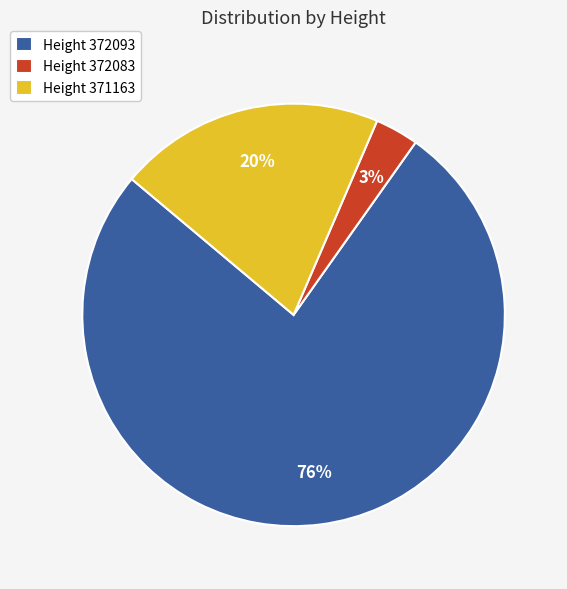

Is there a majority slice in this chart?

Yes